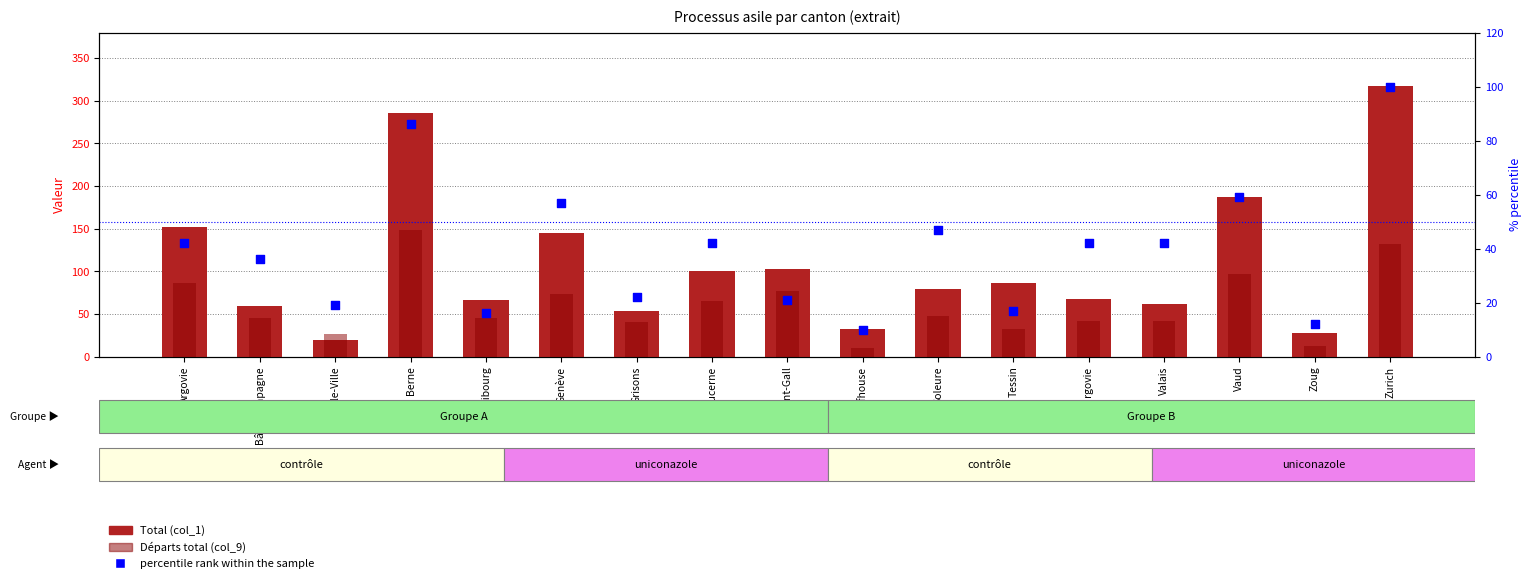

What are all the series names shown in the legend?

Total (col_1), Départs total (col_9), percentile rank within the sample